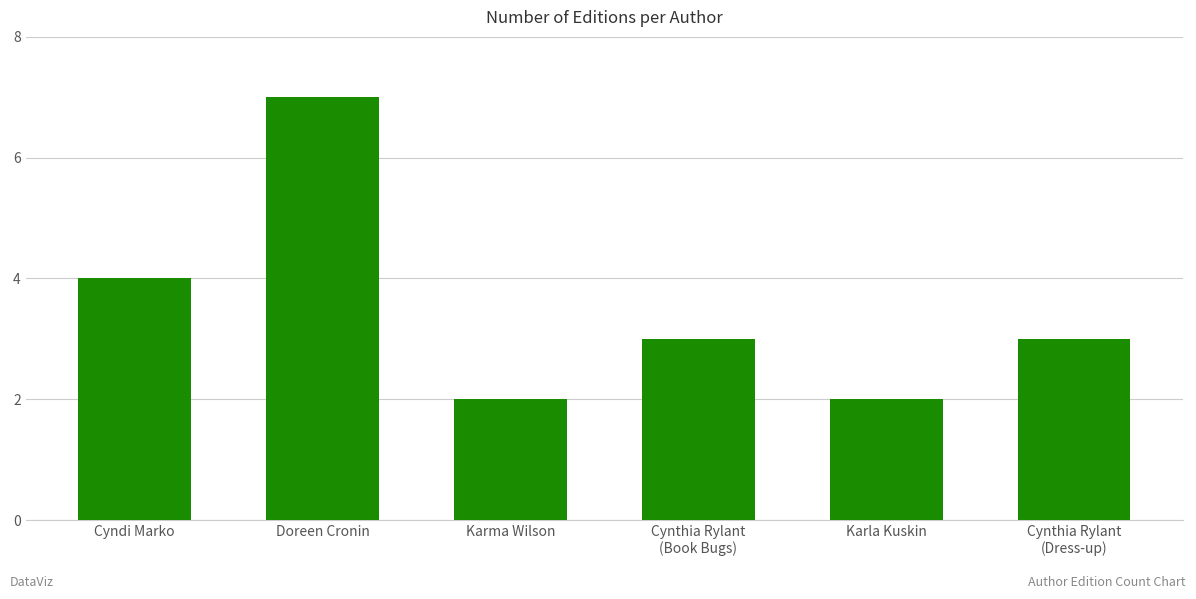

The chart shows a value of 2 at Karma Wilson. True or false?

True